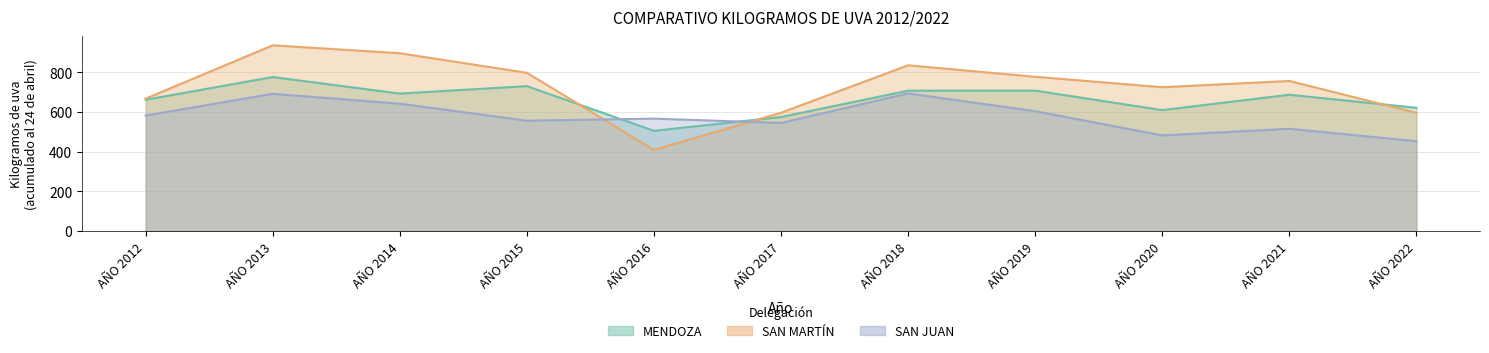

What is the difference between the second highest and minimum values in the SAN JUAN series?

238.9